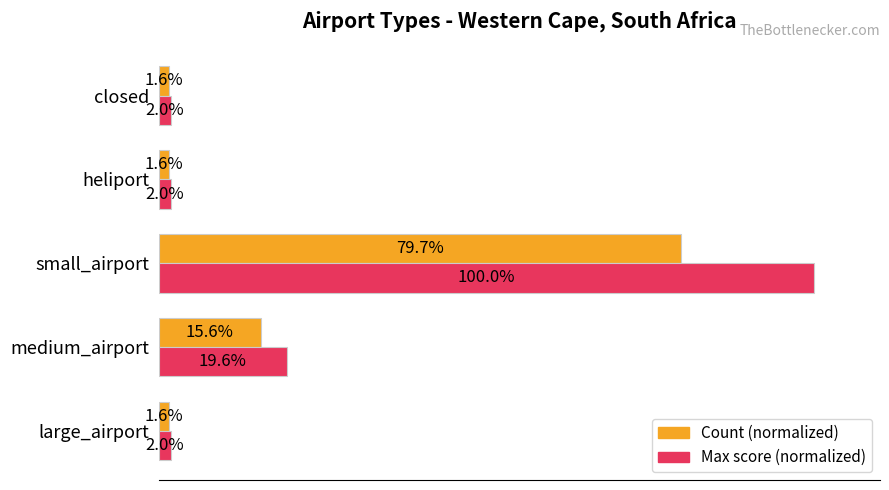

At which category is the sum across all series the highest?

small_airport